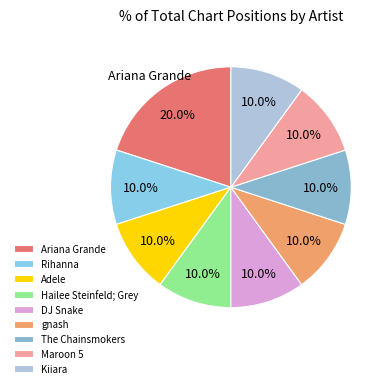

What percentage do Kiiara and The Chainsmokers together represent?

20.0%